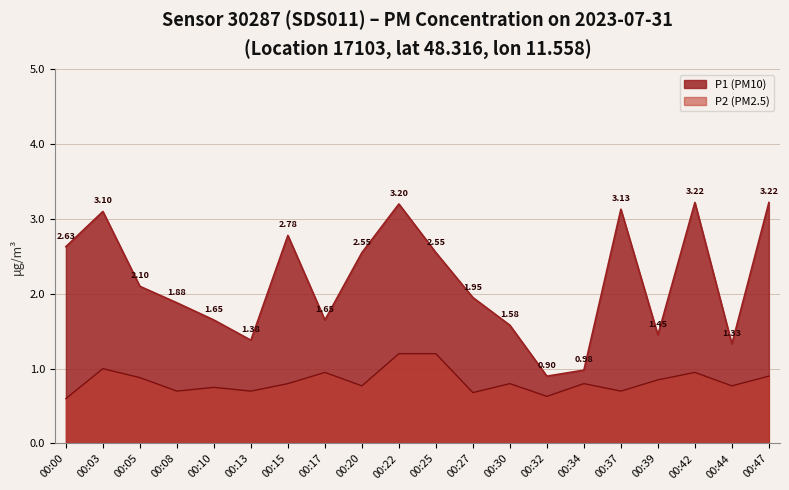

How many series are shown in this chart?

2